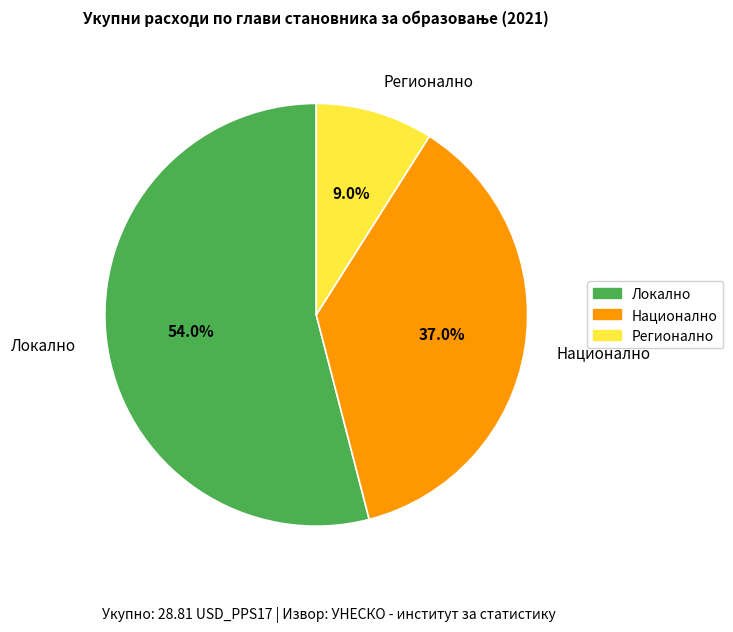

Is Локално the majority of the pie?

Yes